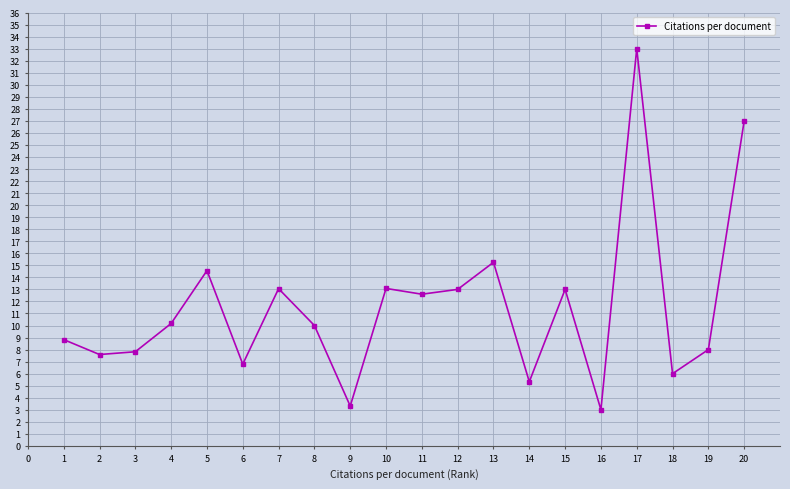

At which label is the value closest to 18?

13